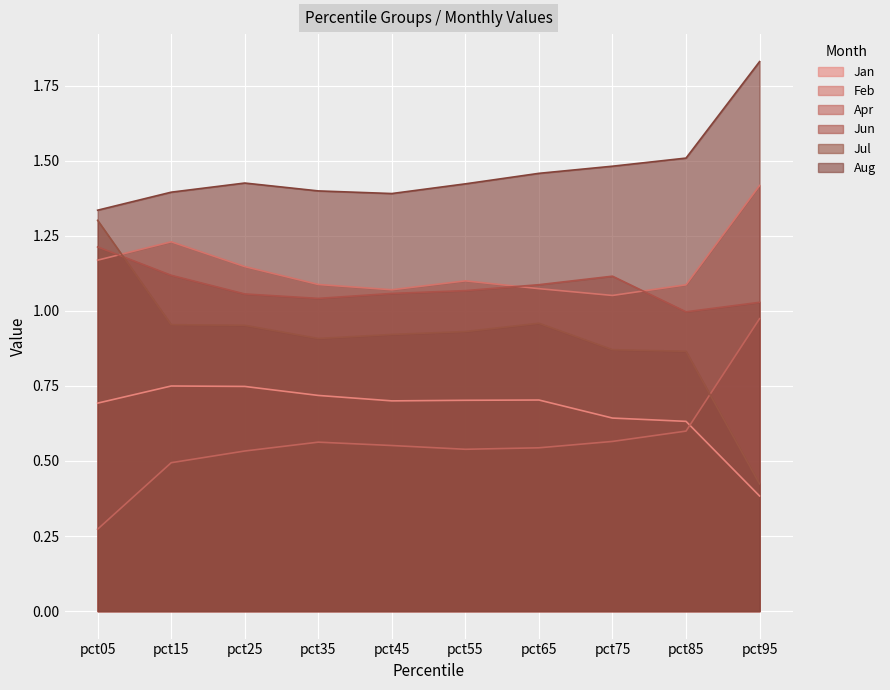

At pct85, list the series in order from smallest to largest.

Apr, Jan, Jul, Jun, Feb, Aug